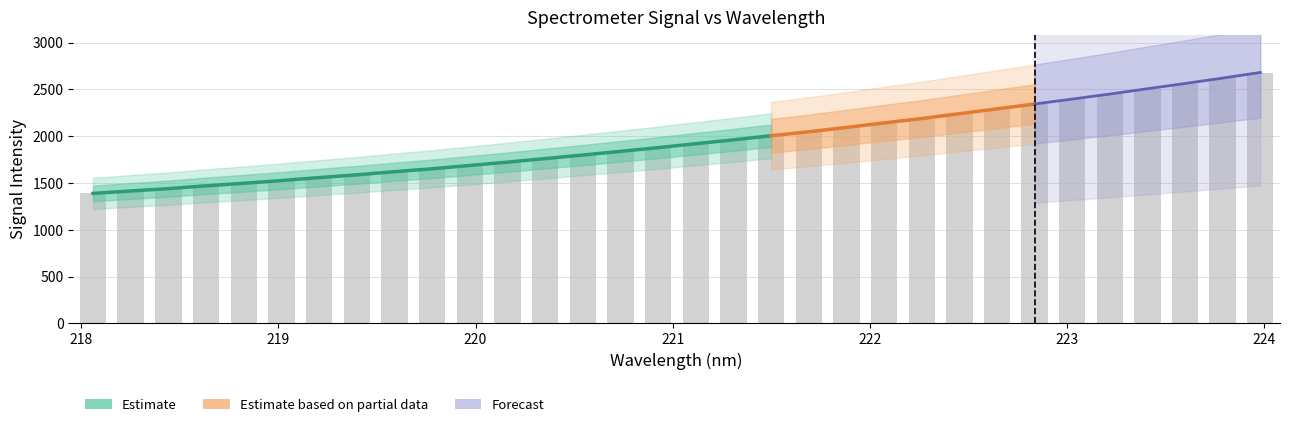

Reading right to left, list all the values displayed in this chart.

2680.4	2620.8	2562.9	2507.1	2450.2	2396.5	2343.9	2291.7	2240.3	2188.5	2141.9	2093.8	2046.9	2004.8	1961.0	1919.8	1877.6	1837.9	1798.7	1760.8	1722.9	1687.2	1651.8	1620.7	1587.3	1557.6	1526.0	1497.0	1469.9	1439.6	1414.5	1388.7